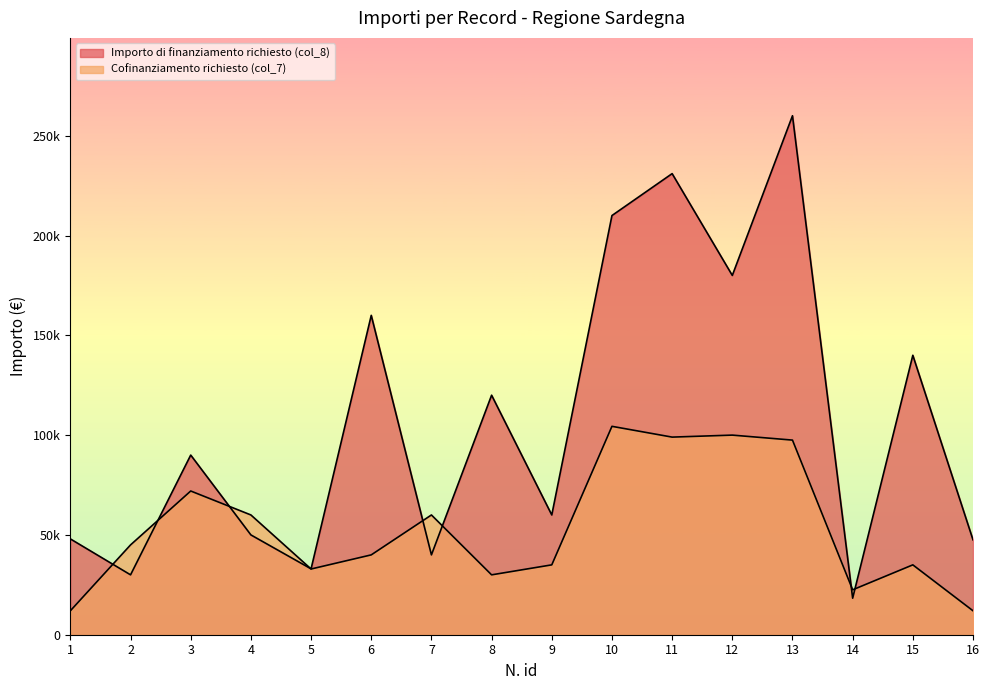

Which series has the largest range (max minus min)?

Importo di finanziamento richiesto (col_8)